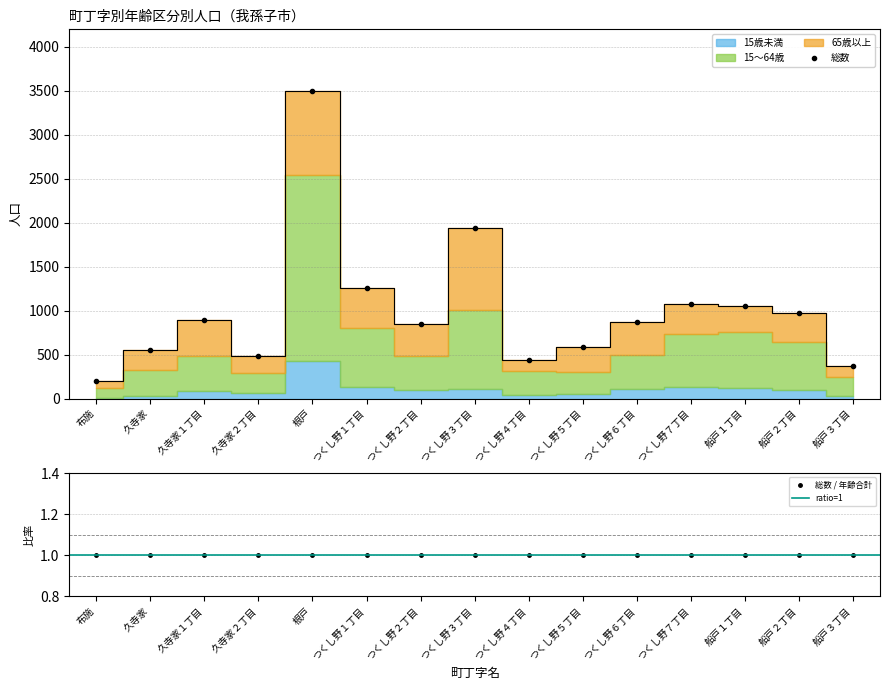

True or false: 15～64歳 and 総数 intersect in this chart.

False